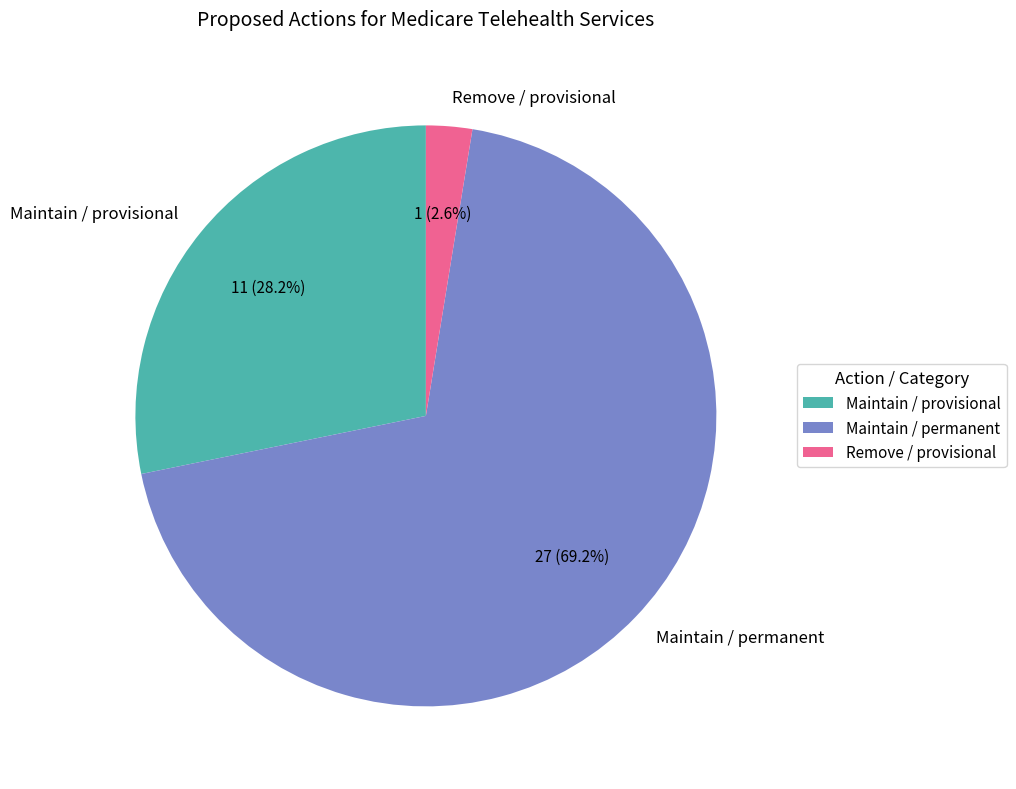

What is the smallest slice in the pie chart?

Remove / provisional